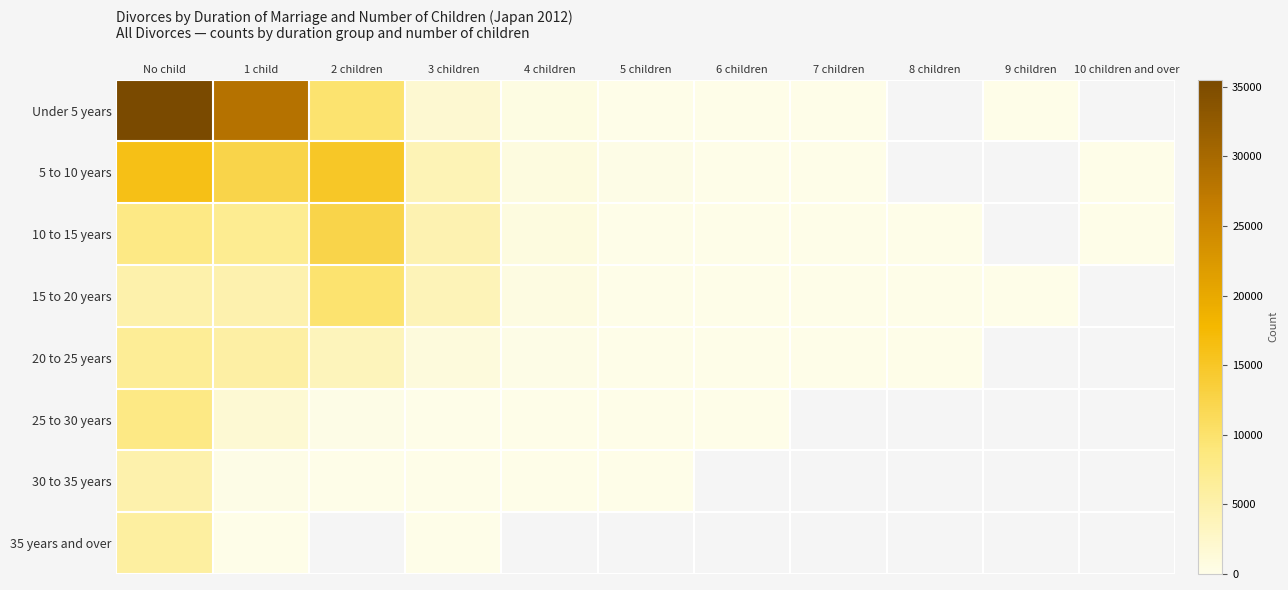

Where is 35 years and over nearest to the value 2945?

1 child